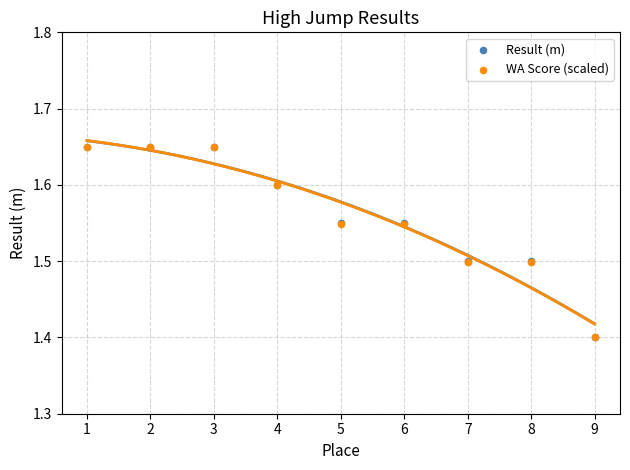

What are all the series names shown in the legend?

Result (m), WA Score (scaled)